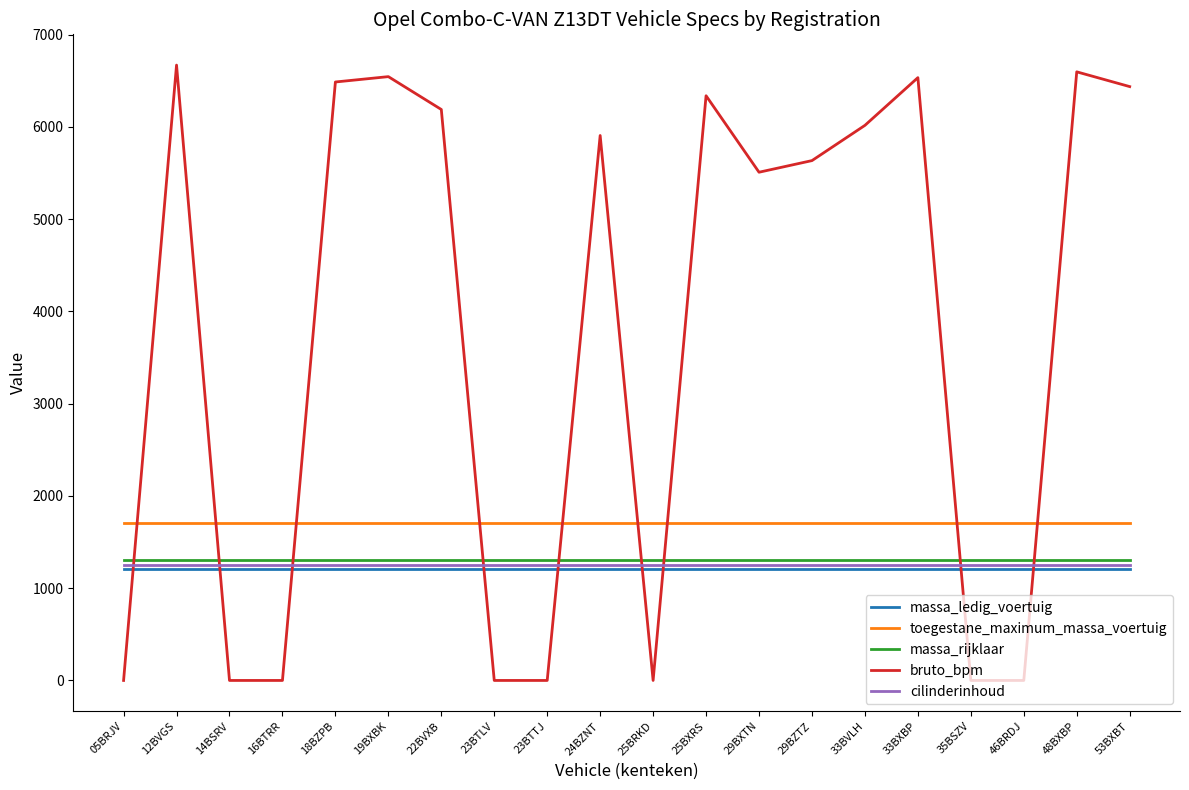

What is the approximate value of bruto_bpm at 53BXBT, to the nearest 50?

6450